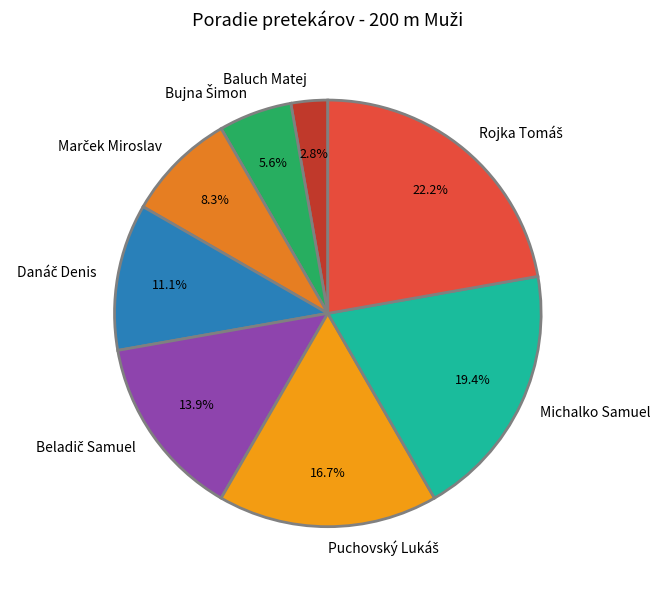

What is the smallest slice in the pie chart?

Baluch Matej